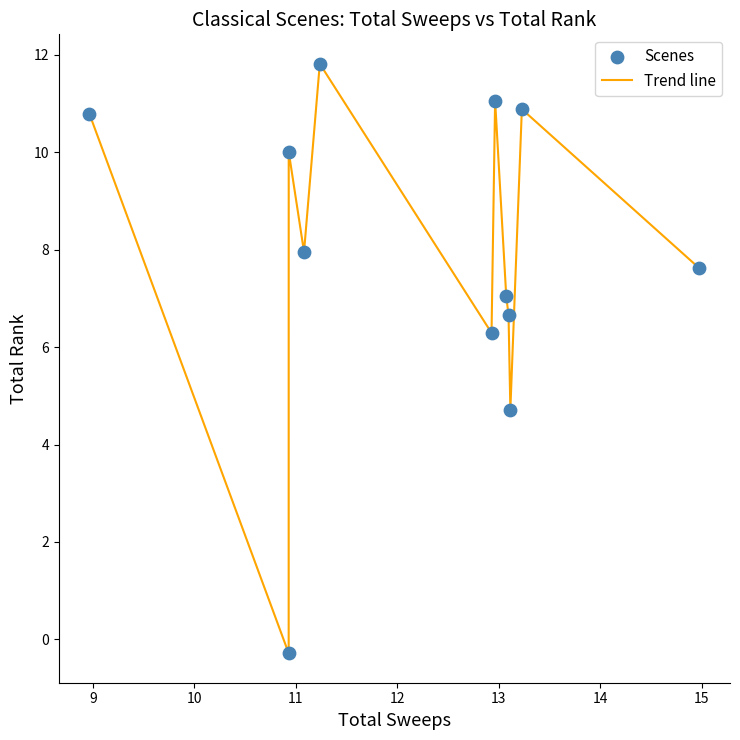

What is the difference between the maximum and minimum values?

12.1